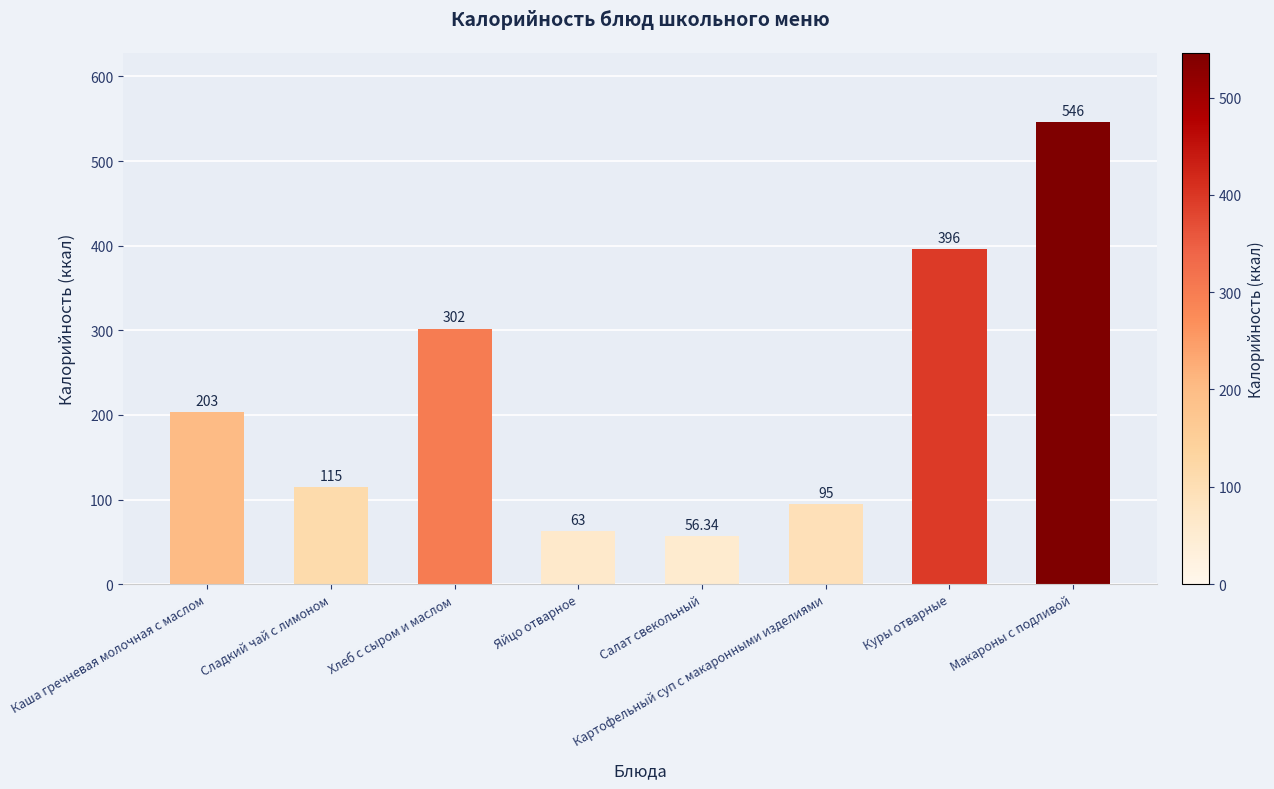

Where is the data nearest to the value 301?

Хлеб с сыром и маслом